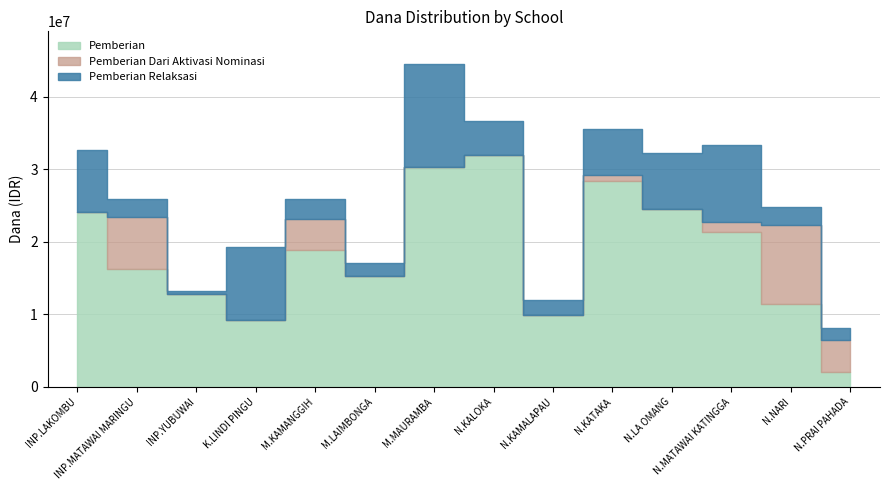

What is the sum of all Pemberian Relaksasi values?

75600000